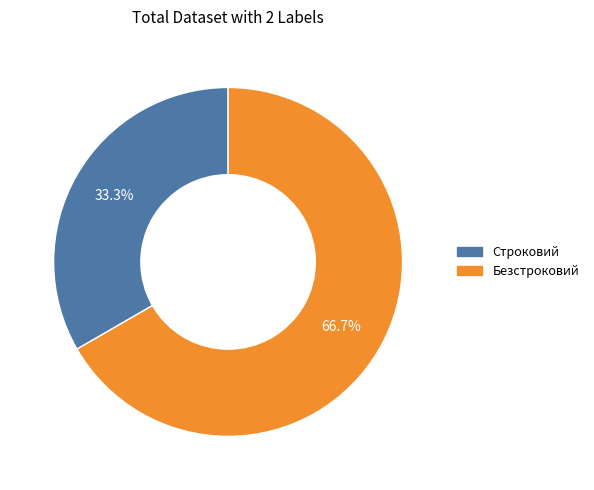

The Безстроковий slice represents 78% of the pie. True or false?

False